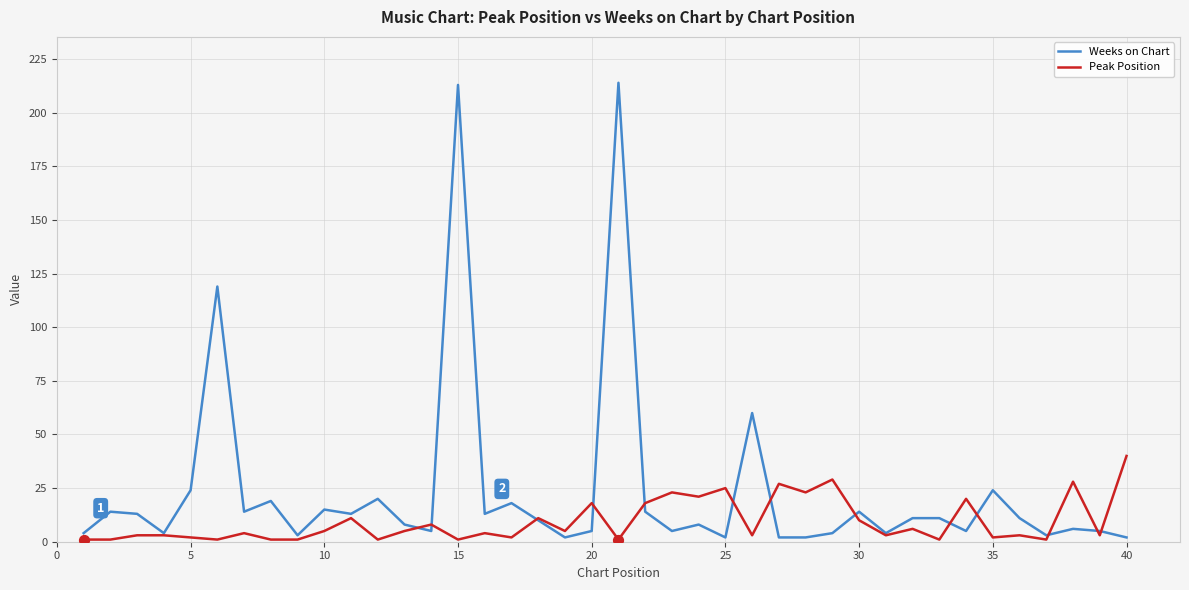

Which series has the largest total across all categories?

Weeks on Chart